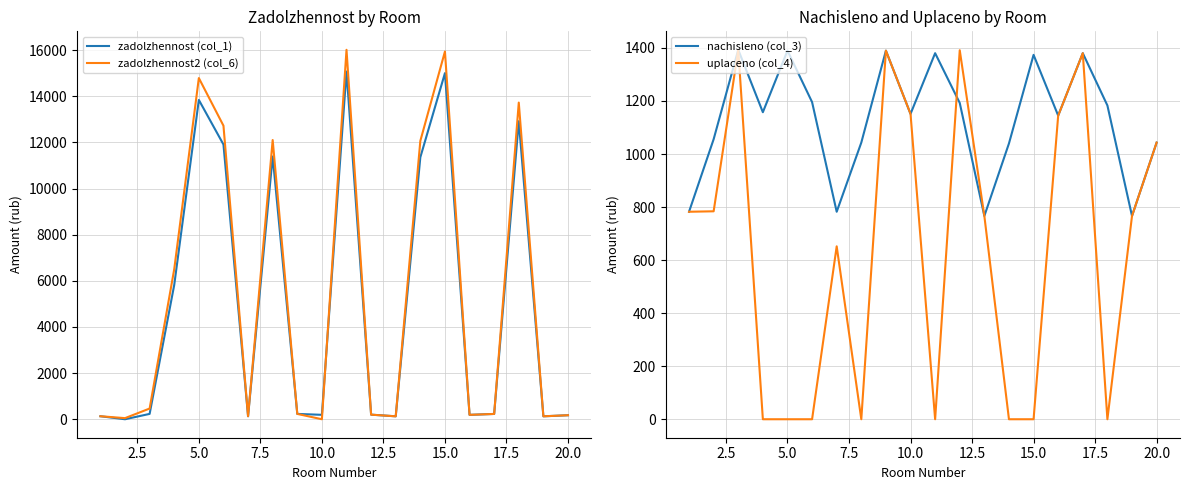

Reading left to right, transcribe all the data shown in this chart.

zadolzhennost (col_1): 130.4	0.0	232.1	5822.0	13839.0	11907.2	130.4	11389.5	231.6	191.9	15070.2	199.3	127.7	11354.8	15000.8	190.8	230.0	12917.3	127.7	173.8
zadolzhennost2 (col_6): 130.4	48.3	464.3	6505.3	14786.9	12722.8	130.4	12100.9	231.6	0.0	16011.6	198.5	127.7	12064.0	15937.8	190.8	230.0	13724.2	127.7	173.8
nachisleno (col_3): 782.3	1055.8	1392.8	1157.5	1389.7	1195.7	782.3	1043.0	1389.7	1151.2	1380.1	1192.5	766.4	1039.9	1373.8	1144.8	1380.1	1183.0	766.4	1043.0
uplaceno (col_4): 782.3	784.0	1392.8	0.0	0.0	0.0	651.9	0.0	1389.7	1151.3	0.0	1391.2	766.4	0.0	0.0	1144.8	1380.1	0.0	766.4	1043.0